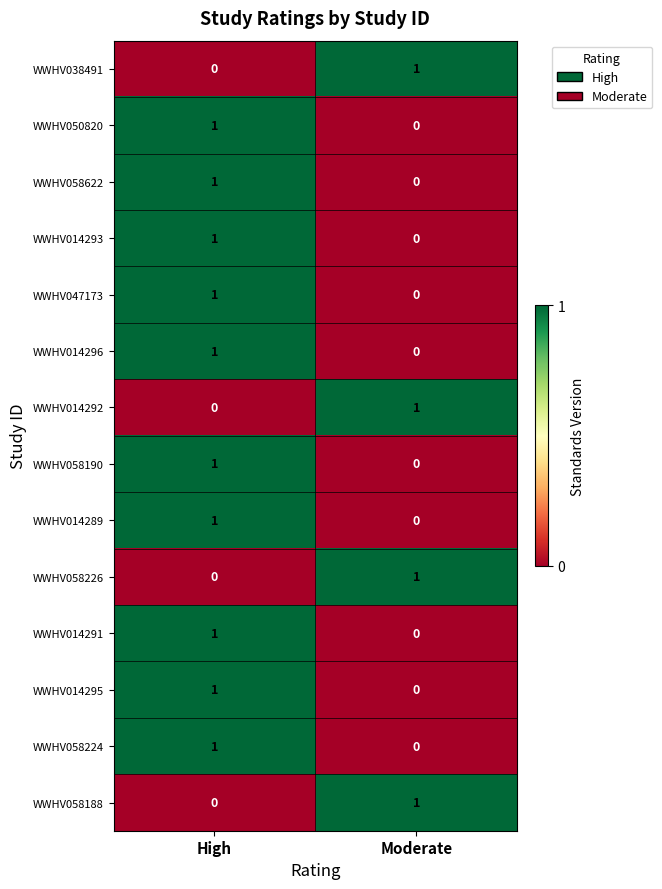

Is it true that WWHV038491 equals 0 at High?

True